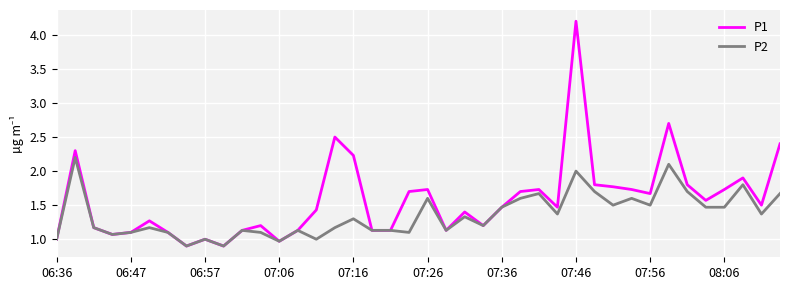

What is the highest value of the P2 series?

2.2